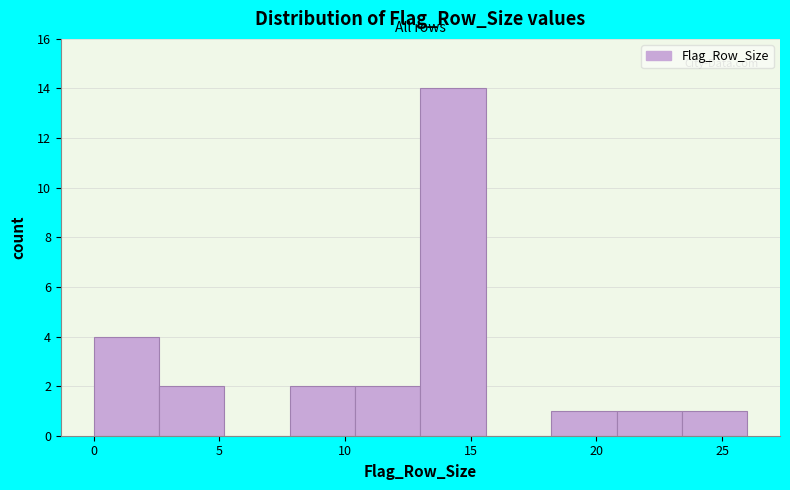

Which range on the x-axis has the tallest bar?

13.0 to 15.6